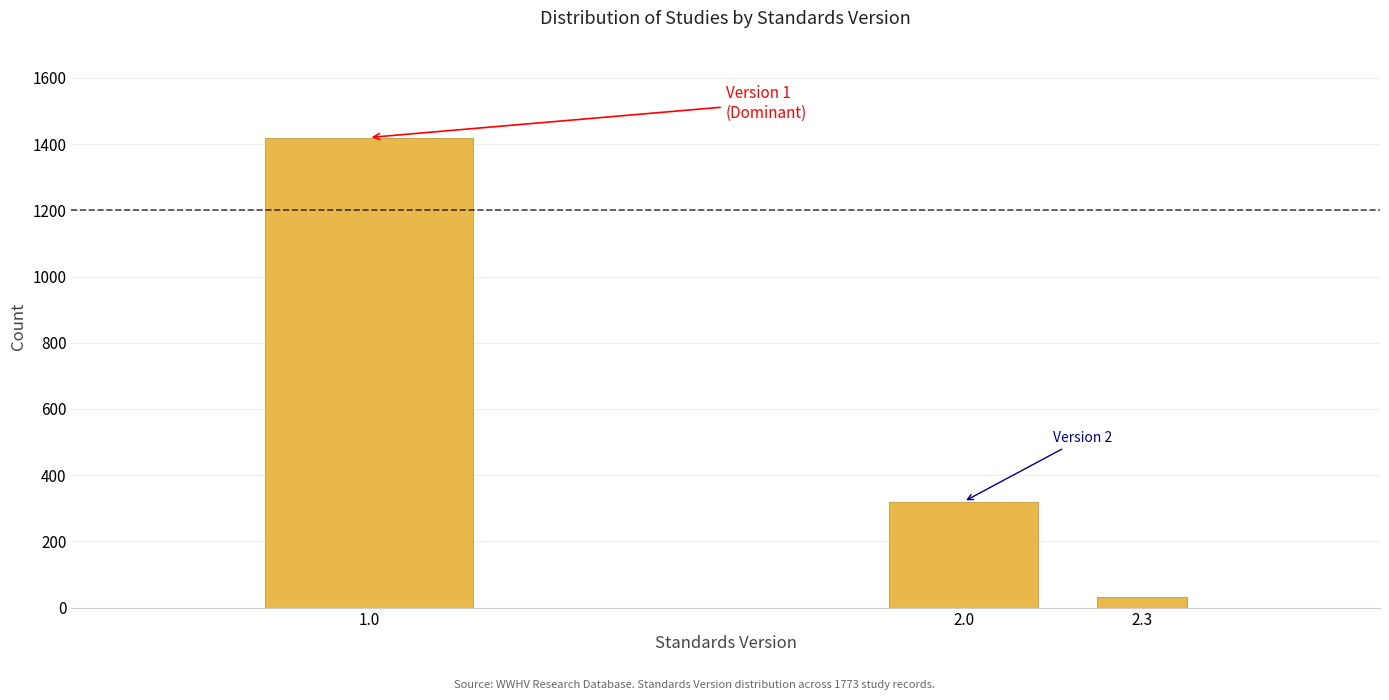

Reading left to right, transcribe all the data shown in this chart.

1.0=1420	2.0=320	2.3=33